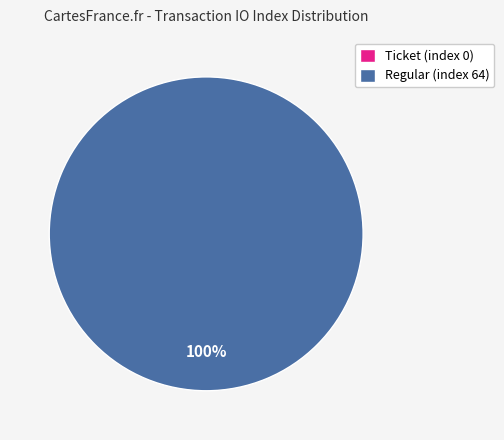

To the nearest percent, what is the difference between the Regular (index 64) and Ticket (index 0) slice percentages?

100%